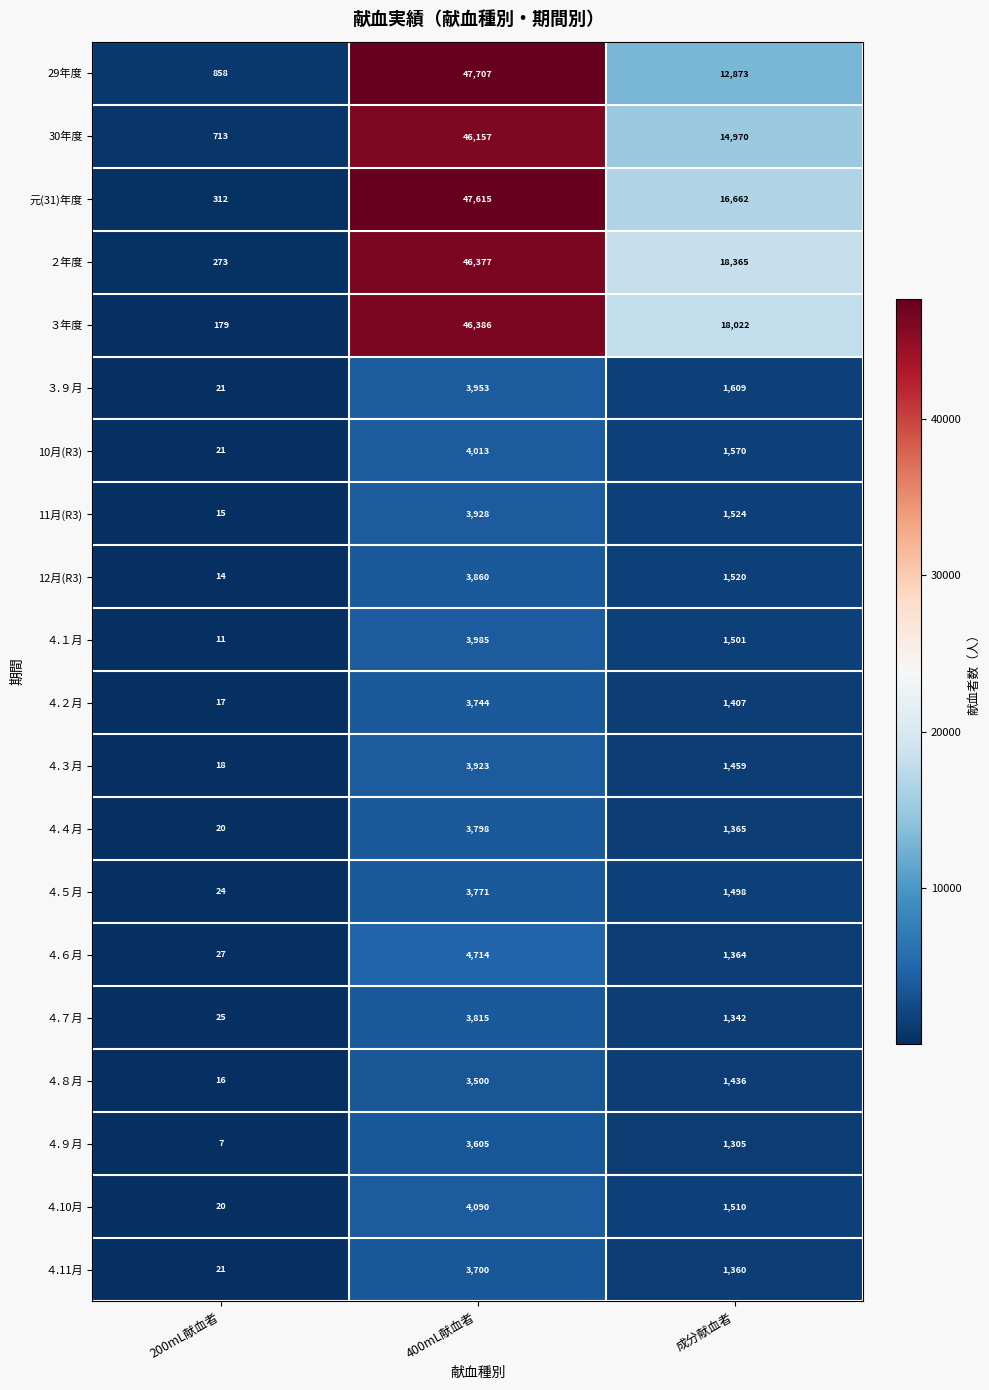

At which label does ４.８月 reach its minimum?

200mL献血者